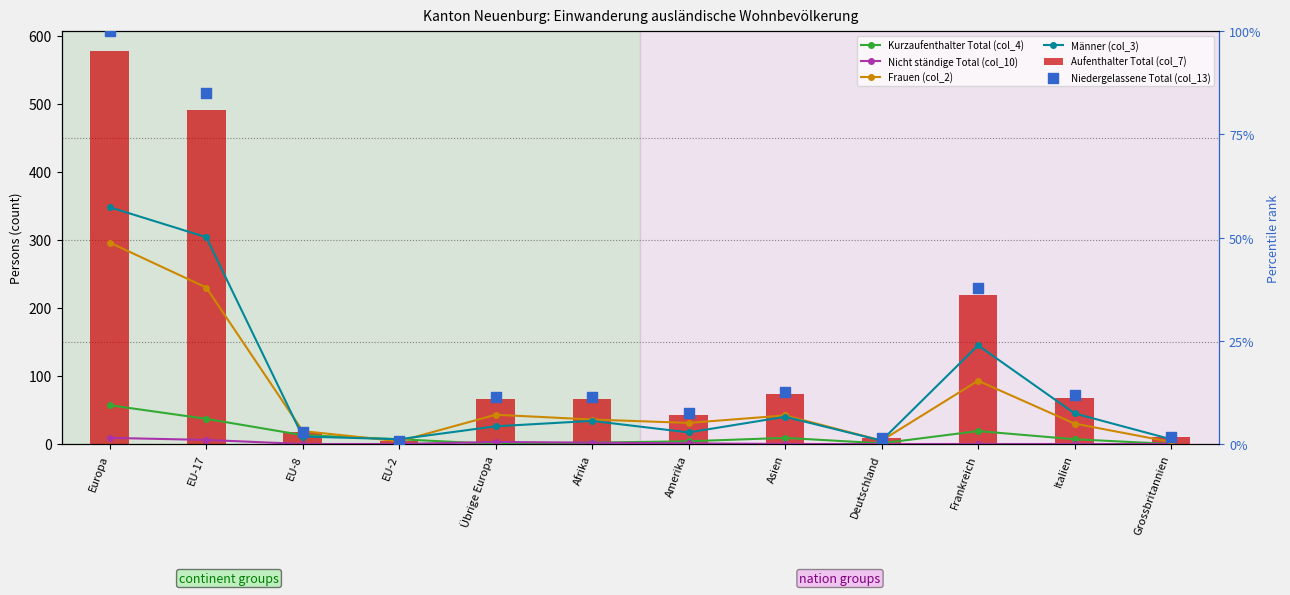

Which series contains the lowest Y value?

Kurzaufenthalter Total (col_4)